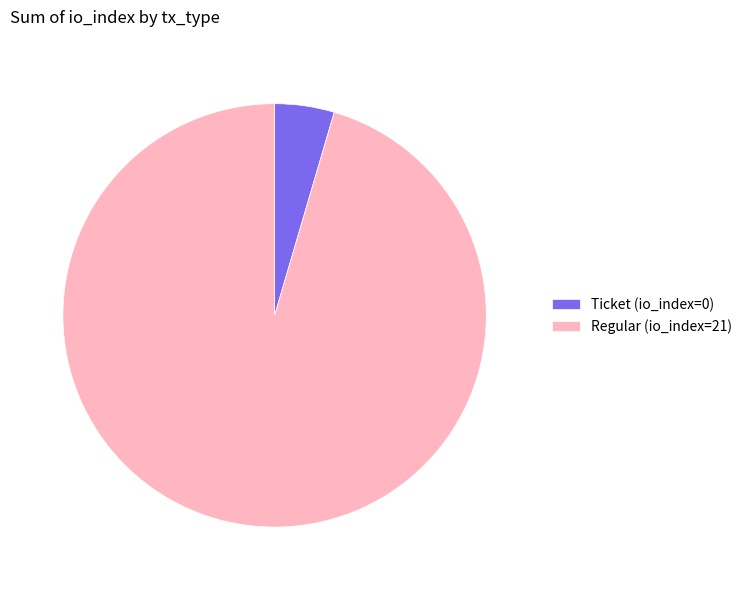

Count the number of slices in the pie.

2